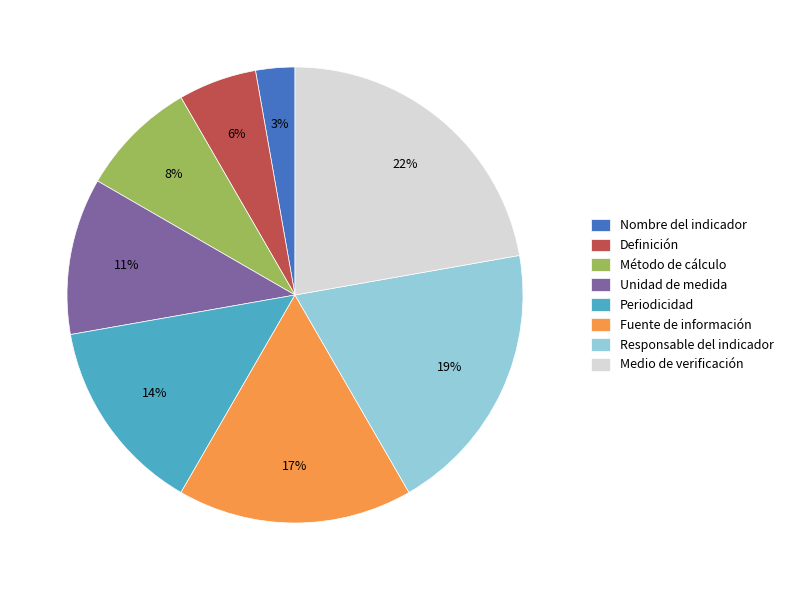

To the nearest percent, what is the average slice percentage?

12%